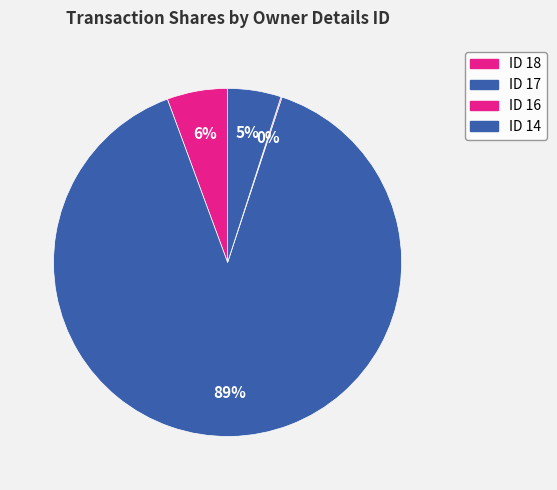

Which slice is the largest?

17